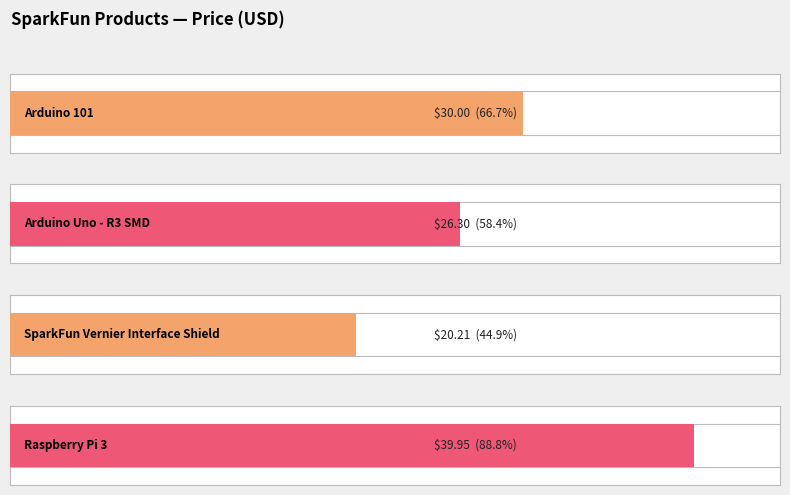

How many bars are there in total?

4